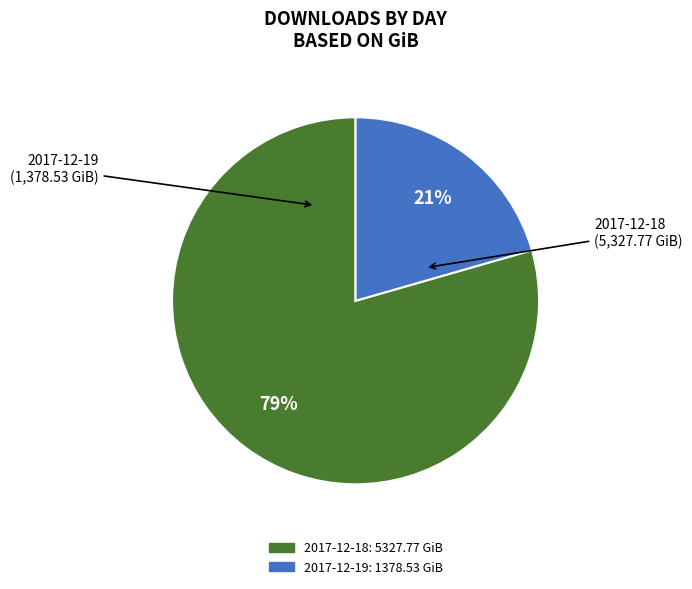

What is the majority slice?

2017-12-18